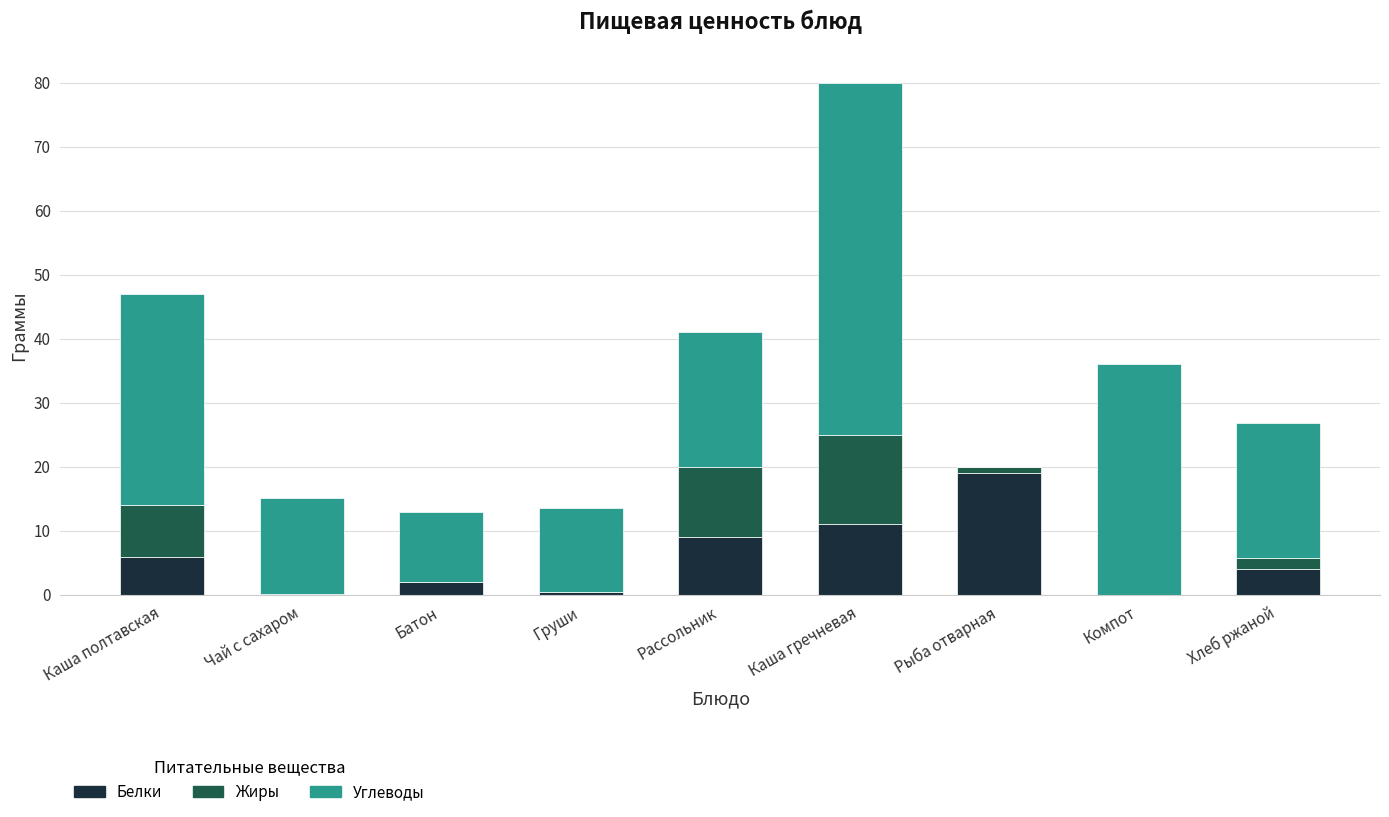

At which label does Белки first exceed 4?

Каша полтавская